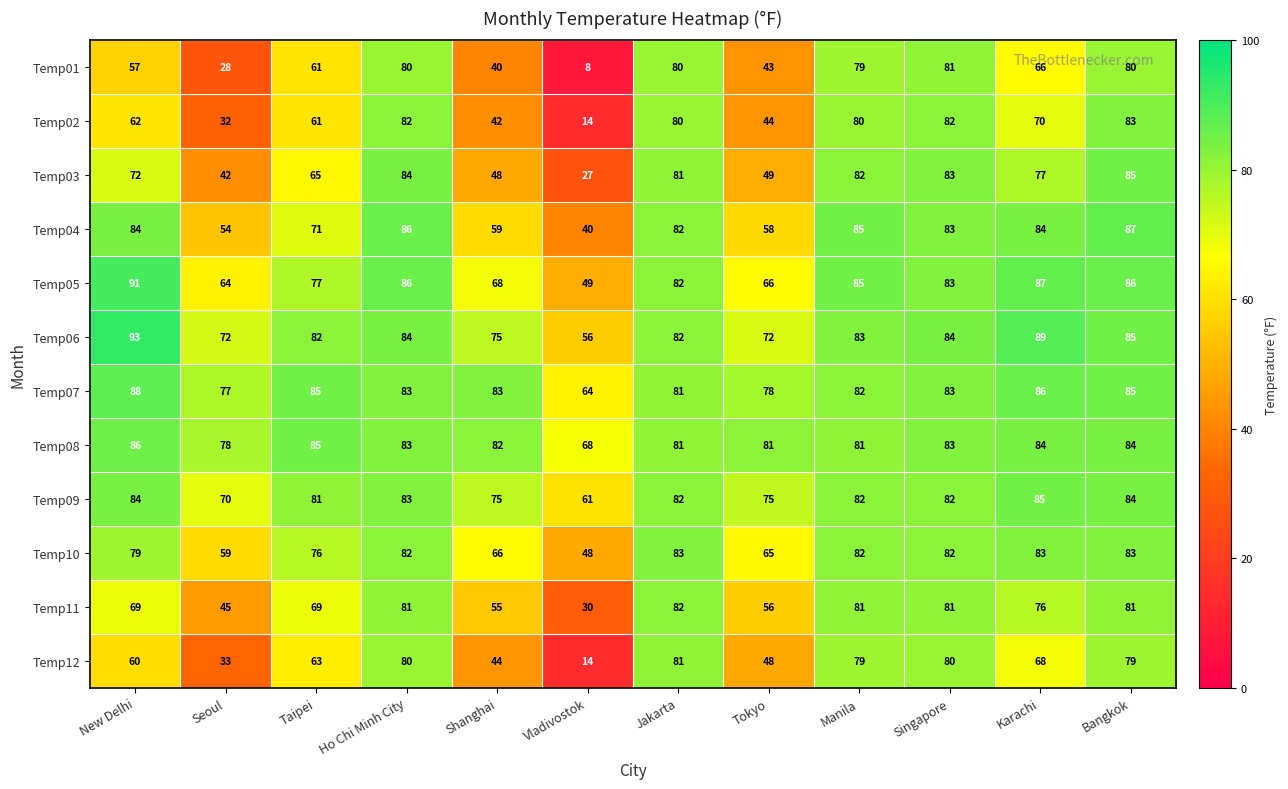

True or false: Temp04 has a value of 87 at Bangkok.

True